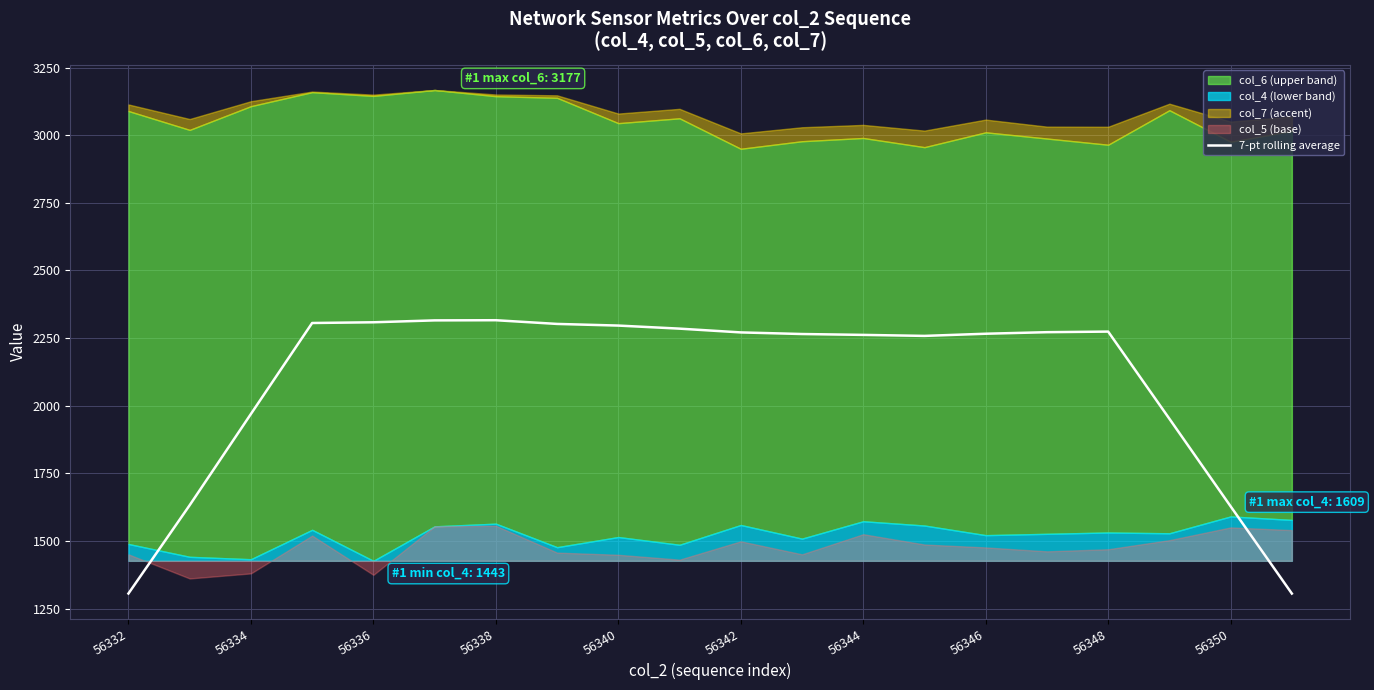

Is it true that 7-pt rolling average equals 1099.3 at 56342?

False